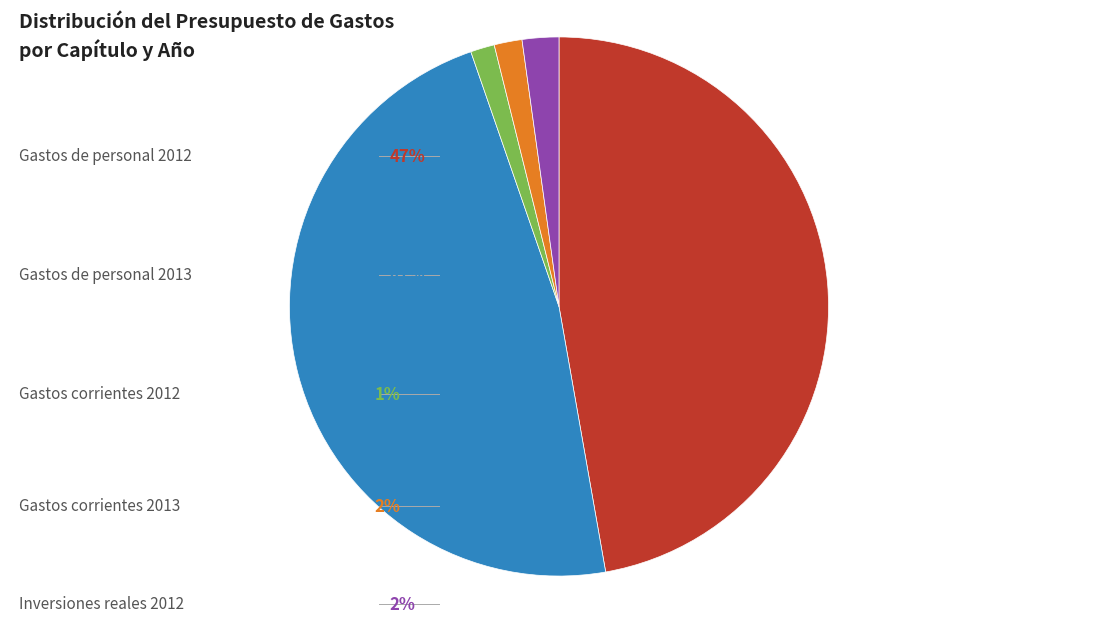

Does any single category account for the majority?

No